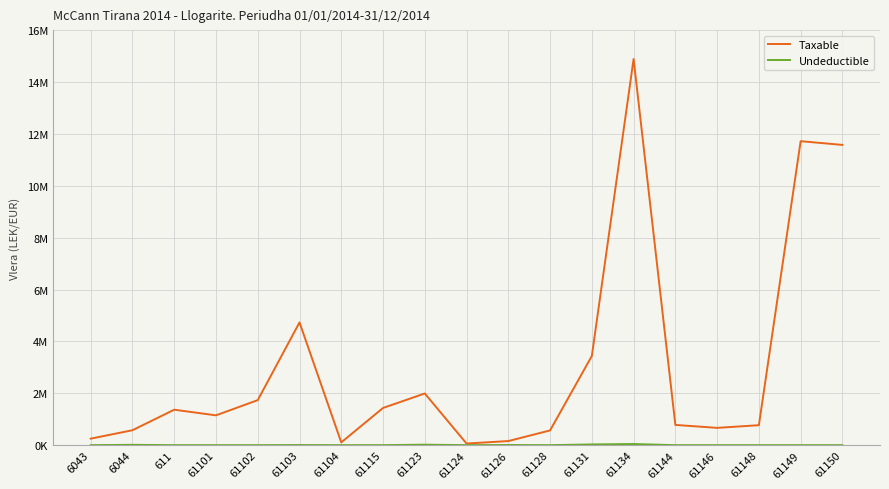

Where is Taxable nearest to the value 7474836?

61103